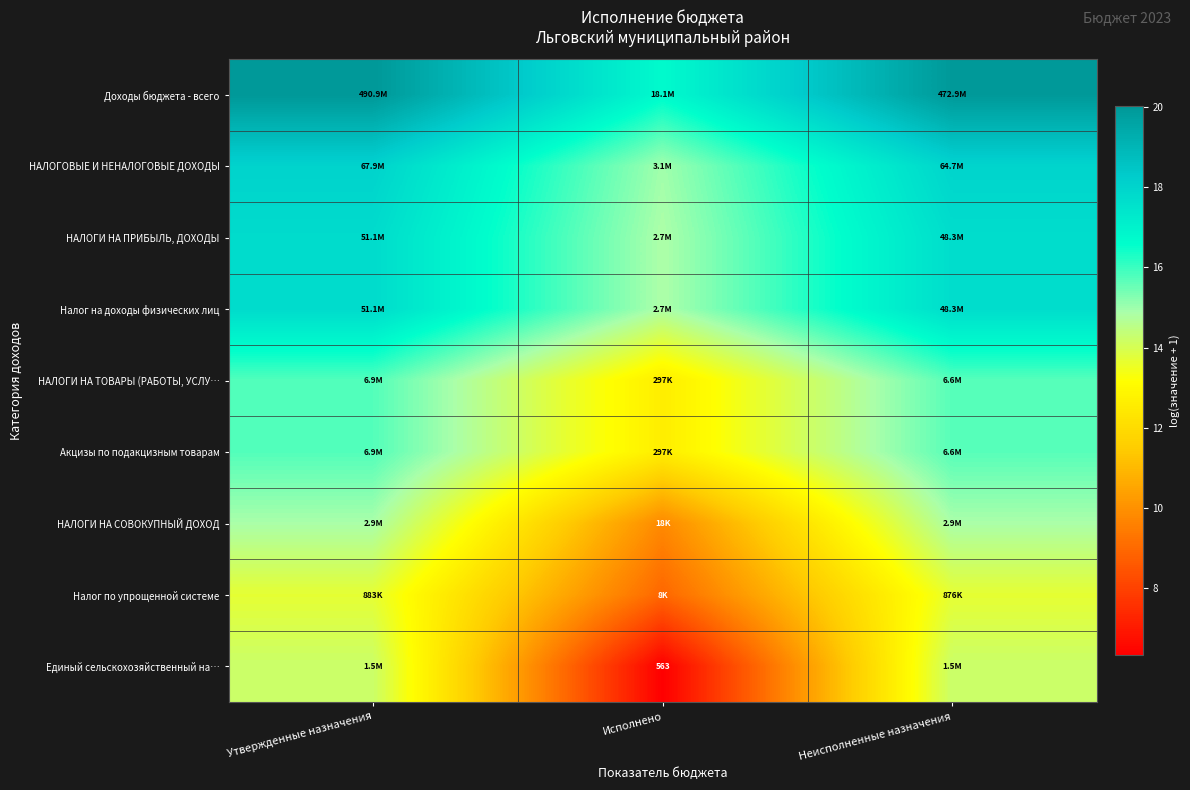

What is the difference between the highest and lowest values at Исполнено?

10.4